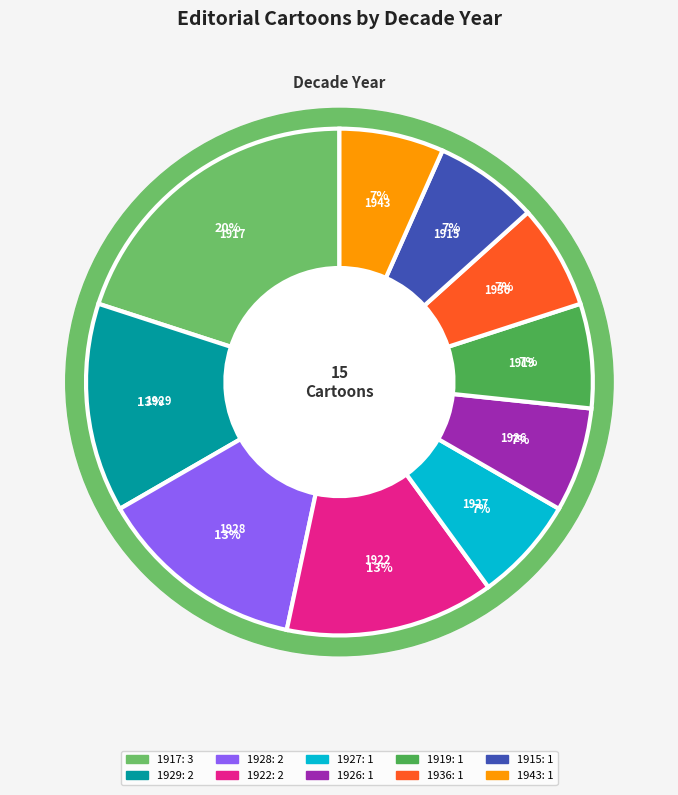

What percentage is the 1919 slice, to the nearest percent?

7%